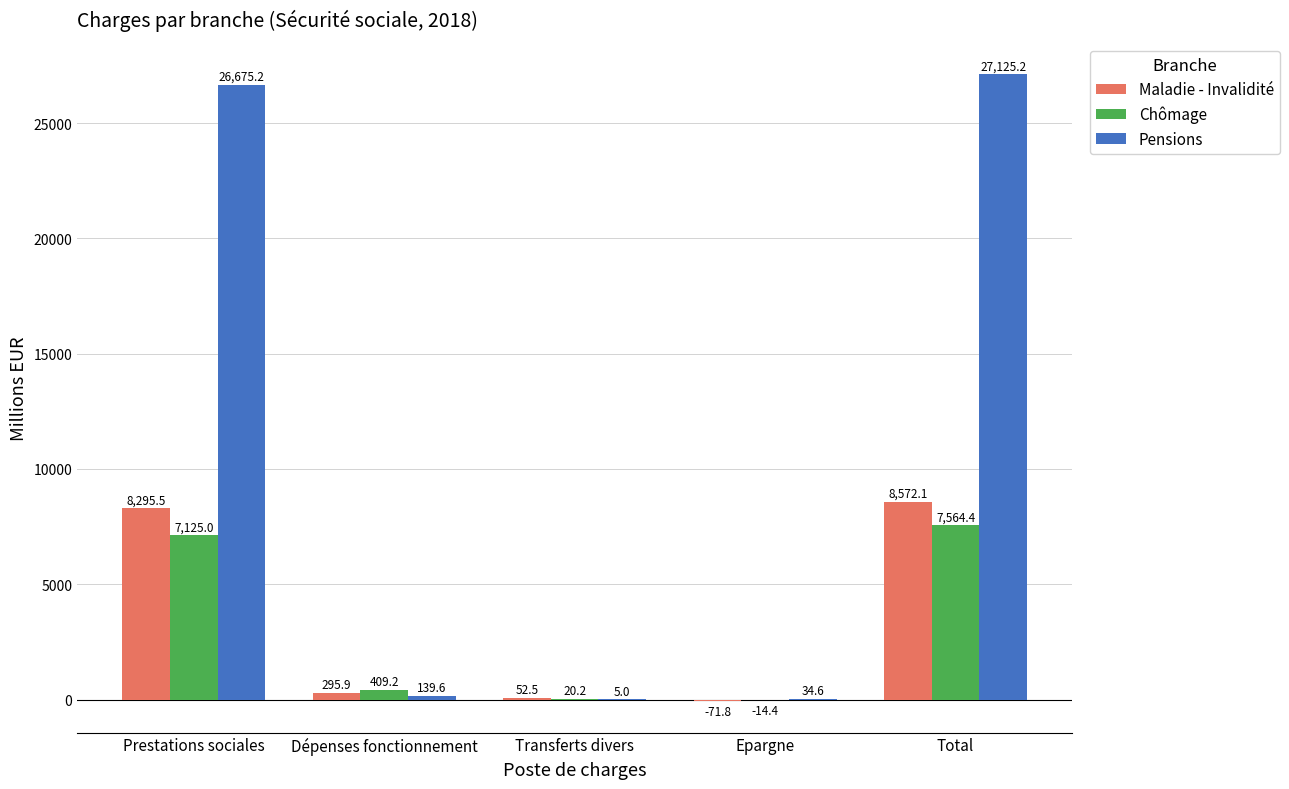

How many data points in Pensions are above 139?

3